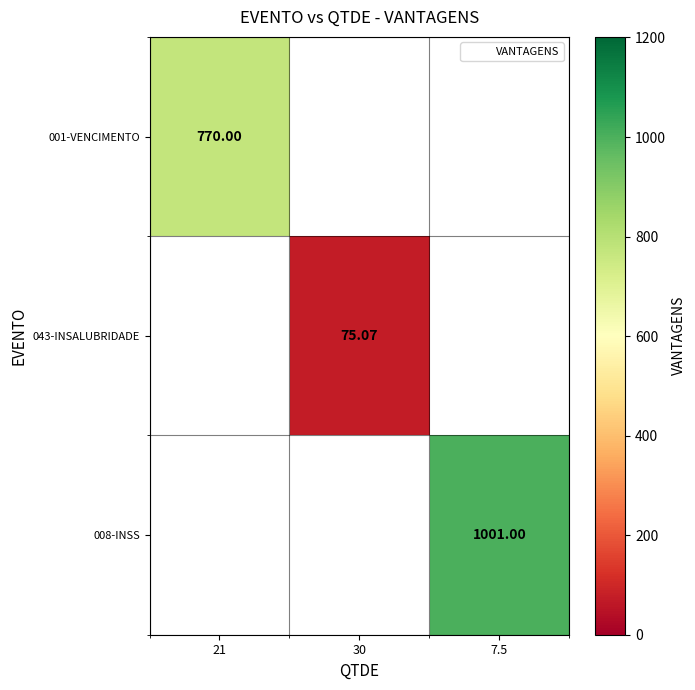

What is the maximum value for 001-VENCIMENTO?

770.0